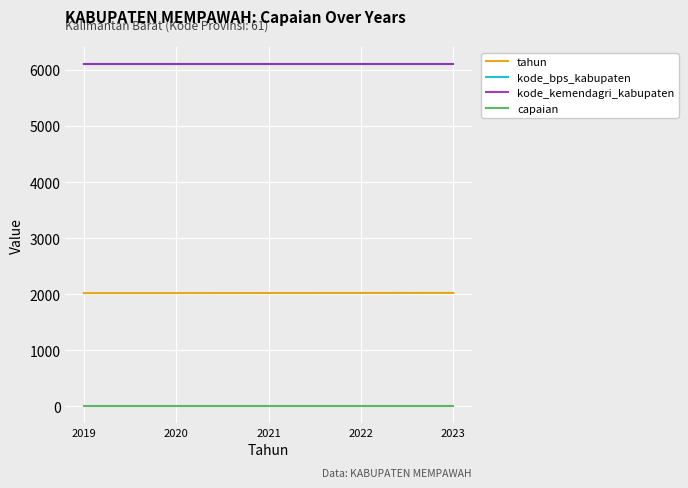

What is the sum of all capaian values?

45